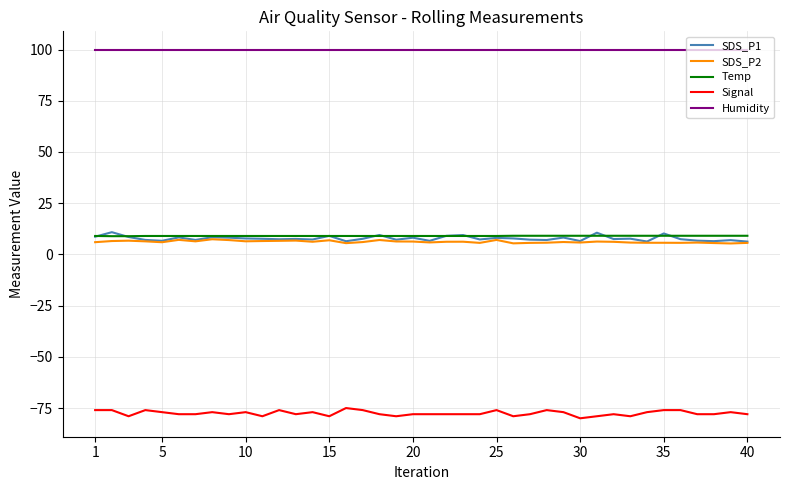

True or false: Humidity and Signal cross at least once.

False